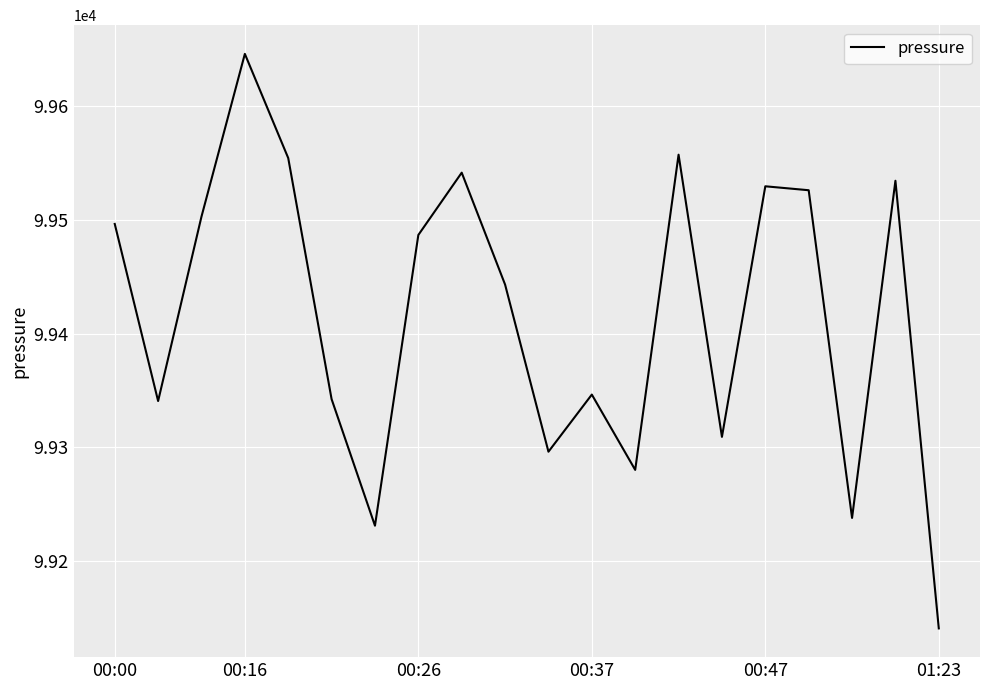

What is the difference between the maximum and minimum values?

505.7